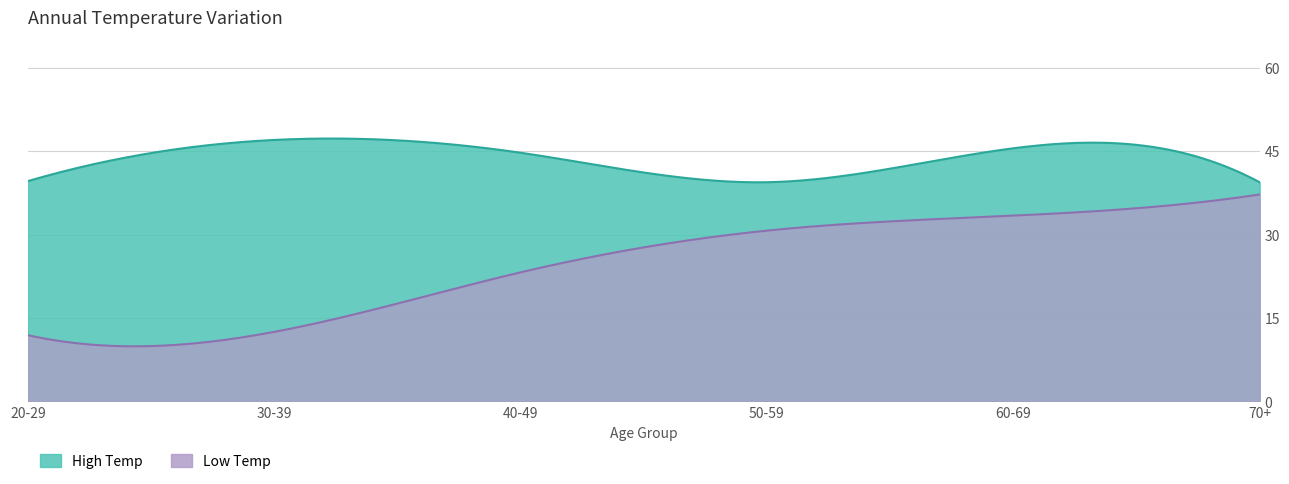

What is the sum of all High Temp values?

13144.5